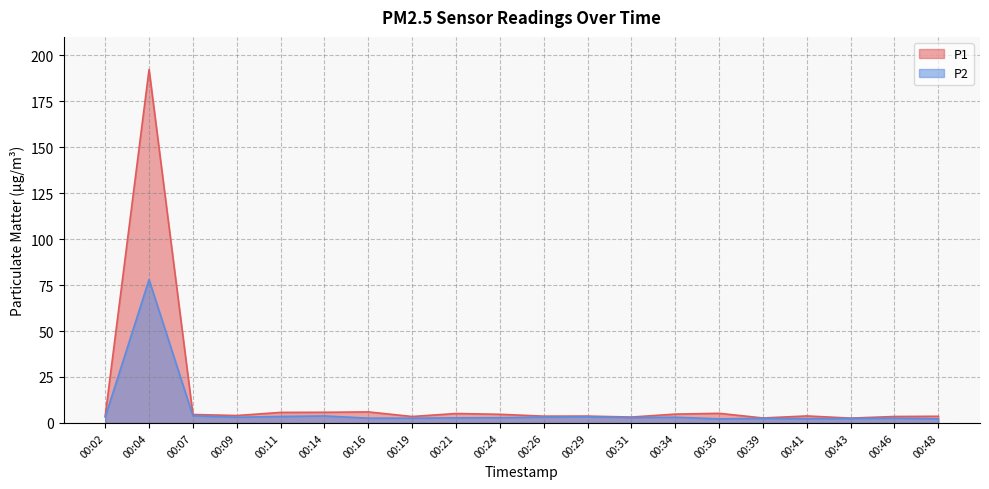

Which series has the largest total across all categories?

P1